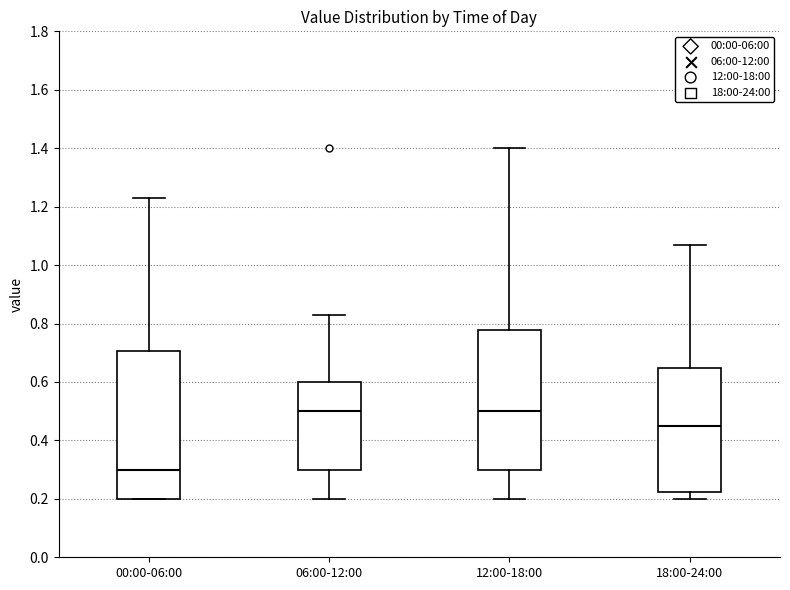

Reading left to right, read every box against the y-axis: the position of its median line, the range the box covers, and the ends of its whiskers. The values are not printed on the chart, so give them approximately, as read against the axis.

00:00-06:00: median 0.30, box 0.20 to 0.70, whiskers 0.20 to 1.24
06:00-12:00: median 0.50, box 0.30 to 0.60, whiskers 0.20 to 0.84
12:00-18:00: median 0.50, box 0.30 to 0.78, whiskers 0.20 to 1.40
18:00-24:00: median 0.46, box 0.22 to 0.64, whiskers 0.20 to 1.08